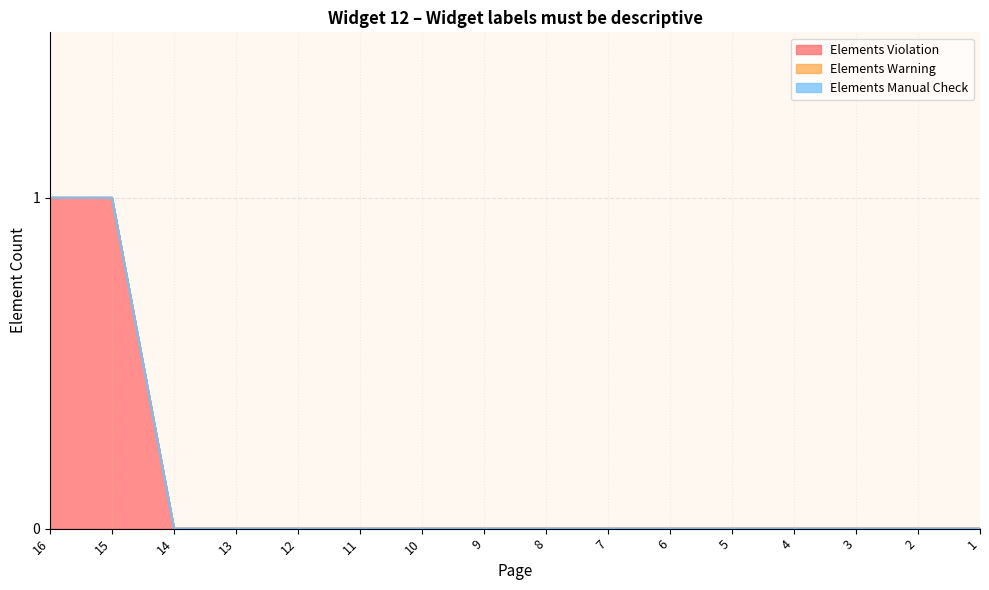

What are all the series names shown in the legend?

Elements Violation, Elements Warning, Elements Manual Check